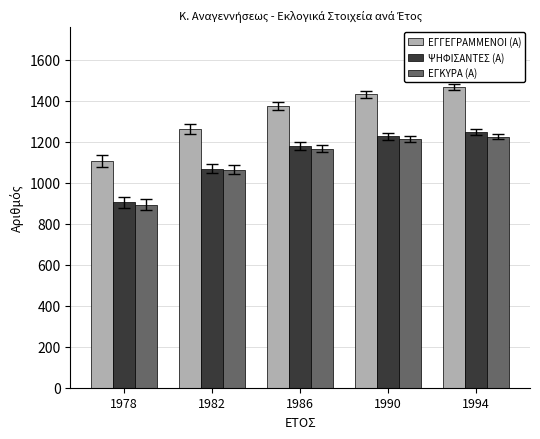

Reading left to right, extract all data points from this chart.

ΕΓΓΕΓΡΑΜΜΕΝΟΙ (Α): 1106	1263	1374	1432	1466
ΨΗΦΙΣΑΝΤΕΣ (Α): 904	1068	1181	1226	1248
ΕΓΚΥΡΑ (Α): 894	1064	1167	1214	1225